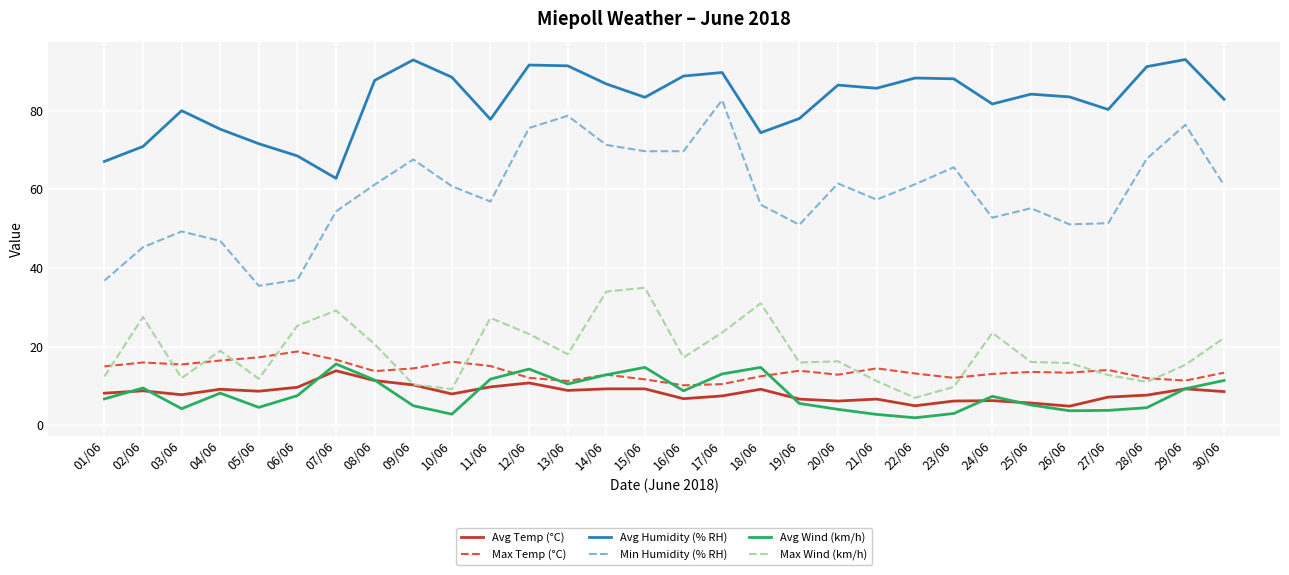

List the series in order of their peak value, lowest first.

Avg Temp (°C), Avg Wind (km/h), Max Temp (°C), Max Wind (km/h), Min Humidity (% RH), Avg Humidity (% RH)